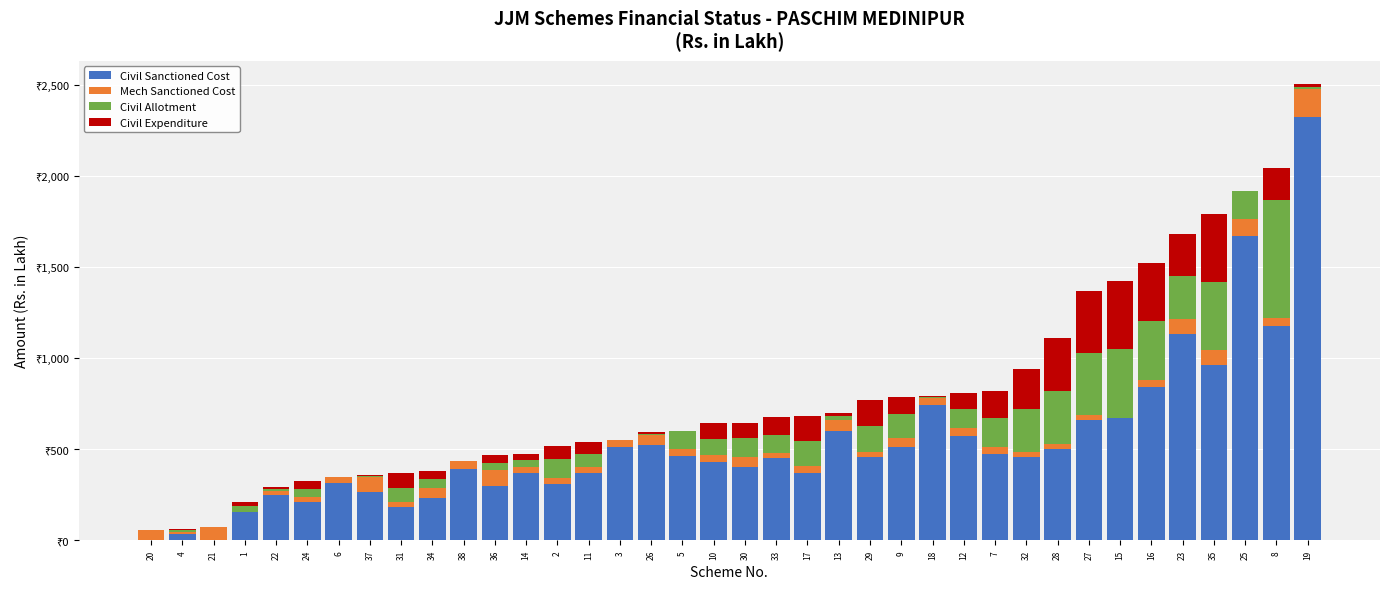

What is the average value of the Civil Expenditure series?

96.9